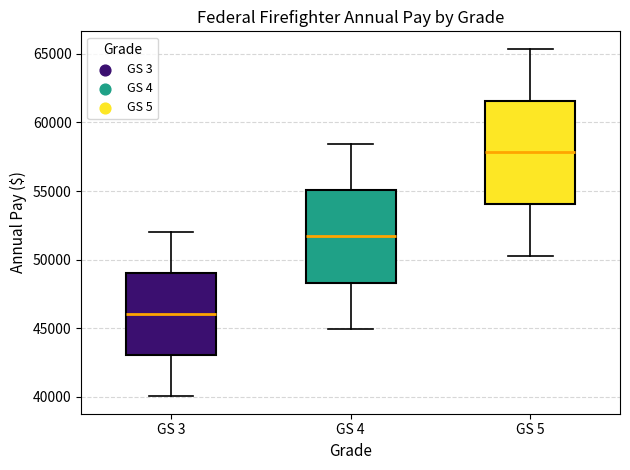

Reading left to right, read every box against the y-axis: the position of its median line, the range the box covers, and the ends of its whiskers. The values are not printed on the chart, so give them approximately, as read against the axis.

GS 3: median 46000, box 43000 to 49000, whiskers 40000 to 52000
GS 4: median 51500, box 48500 to 55000, whiskers 45000 to 58500
GS 5: median 58000, box 54000 to 61500, whiskers 50500 to 65500